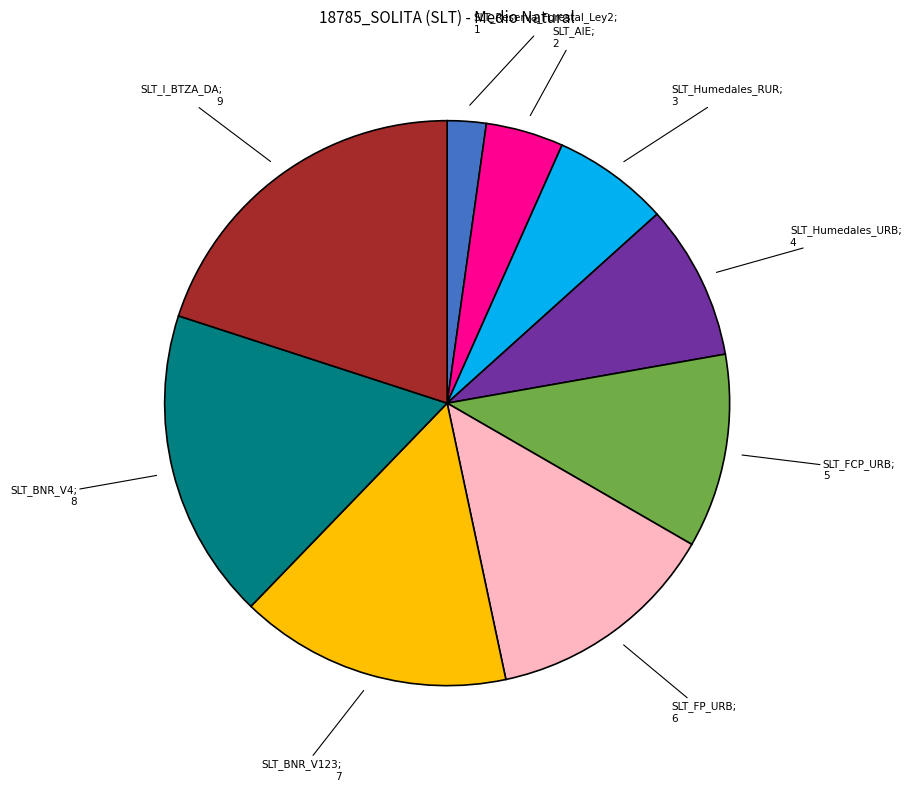

Does any single category account for the majority?

No